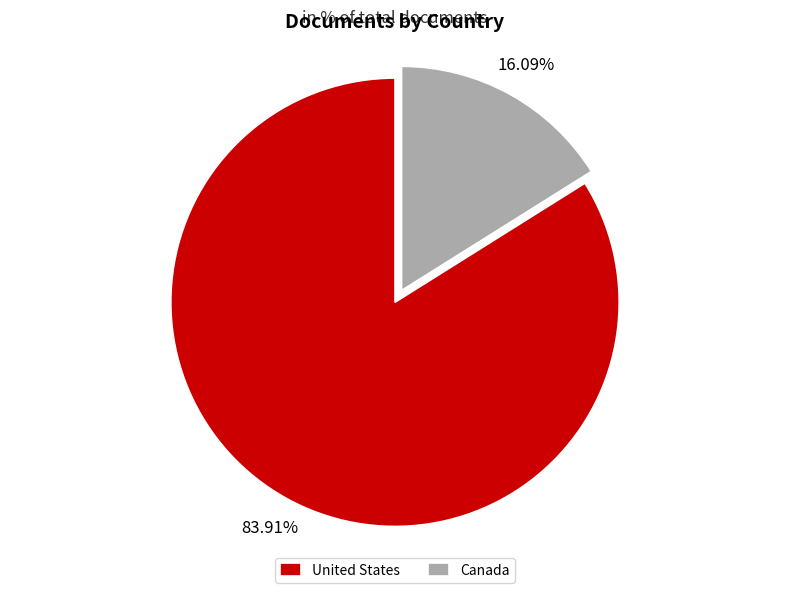

What percentage do Canada and United States together represent?

100.0%